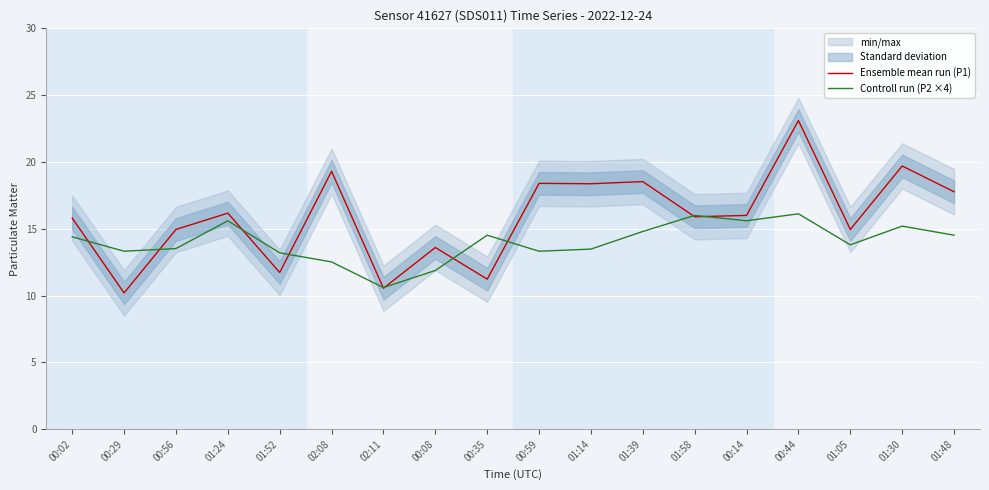

In Ensemble mean run (P1), how many points are higher than both neighbors (excluding endpoints)?

7